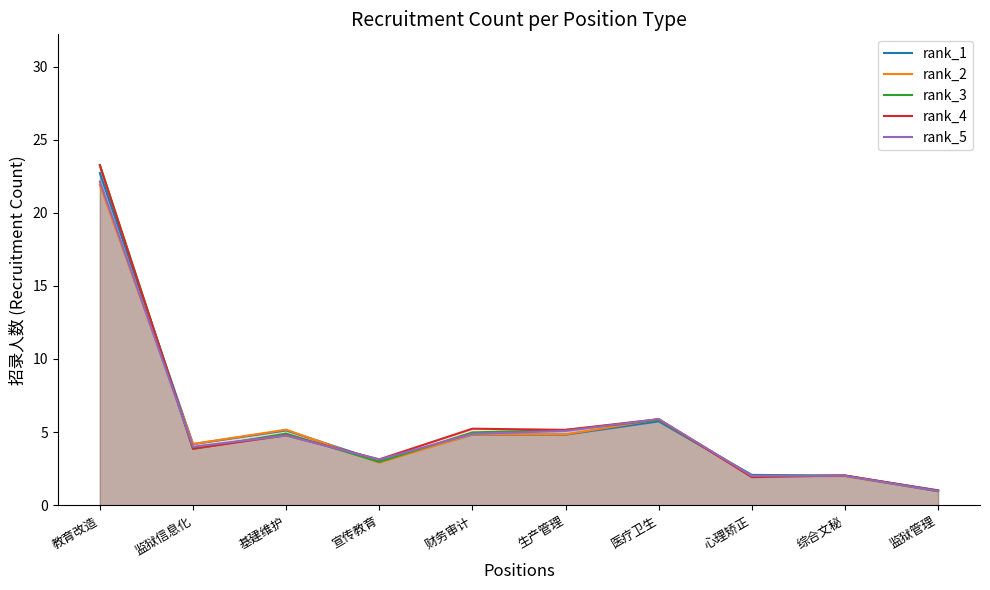

The rank_1 series shows 2.0 at 综合文秘. True or false?

True